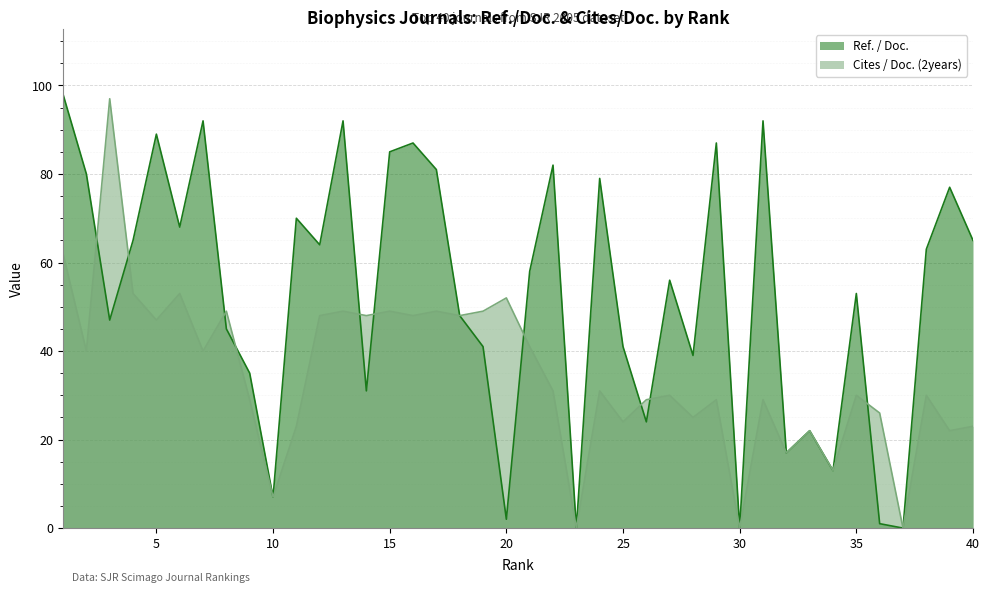

Is it true that Cites / Doc. (2years) equals 49 at 13?

True